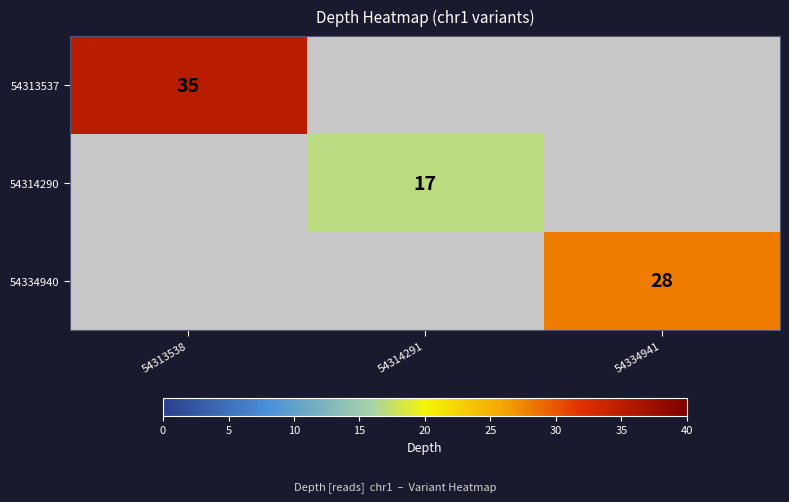

The 54313537 series shows 35 at 54313538. True or false?

True